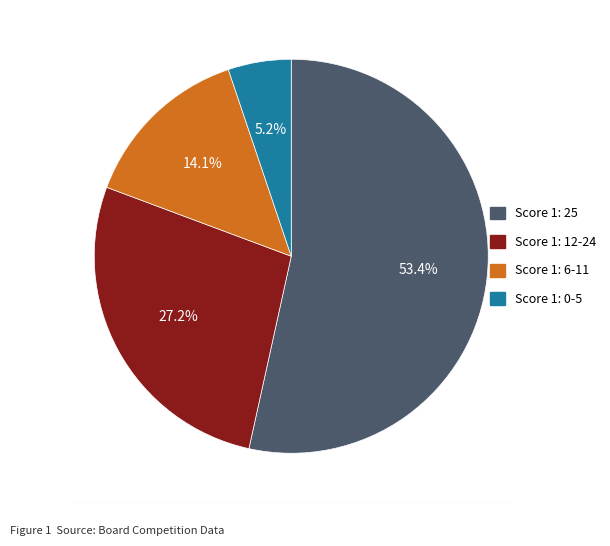

Approximately how many times larger is the value at Score 1: 0-5 compared to Score 1: 6-11?

0.4